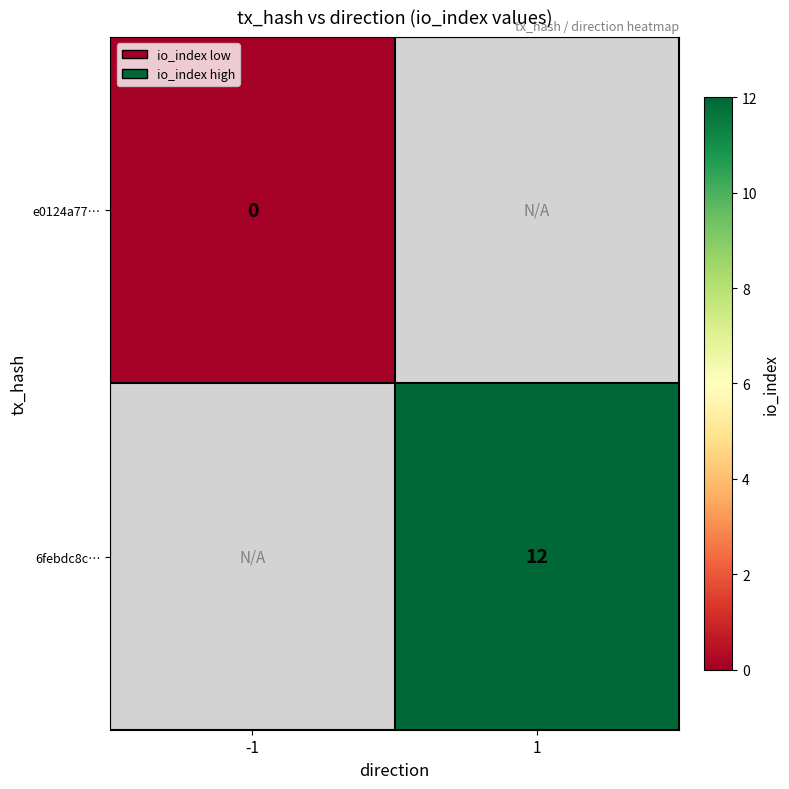

Is it true that 6febdc8c… equals 12 at 1?

True